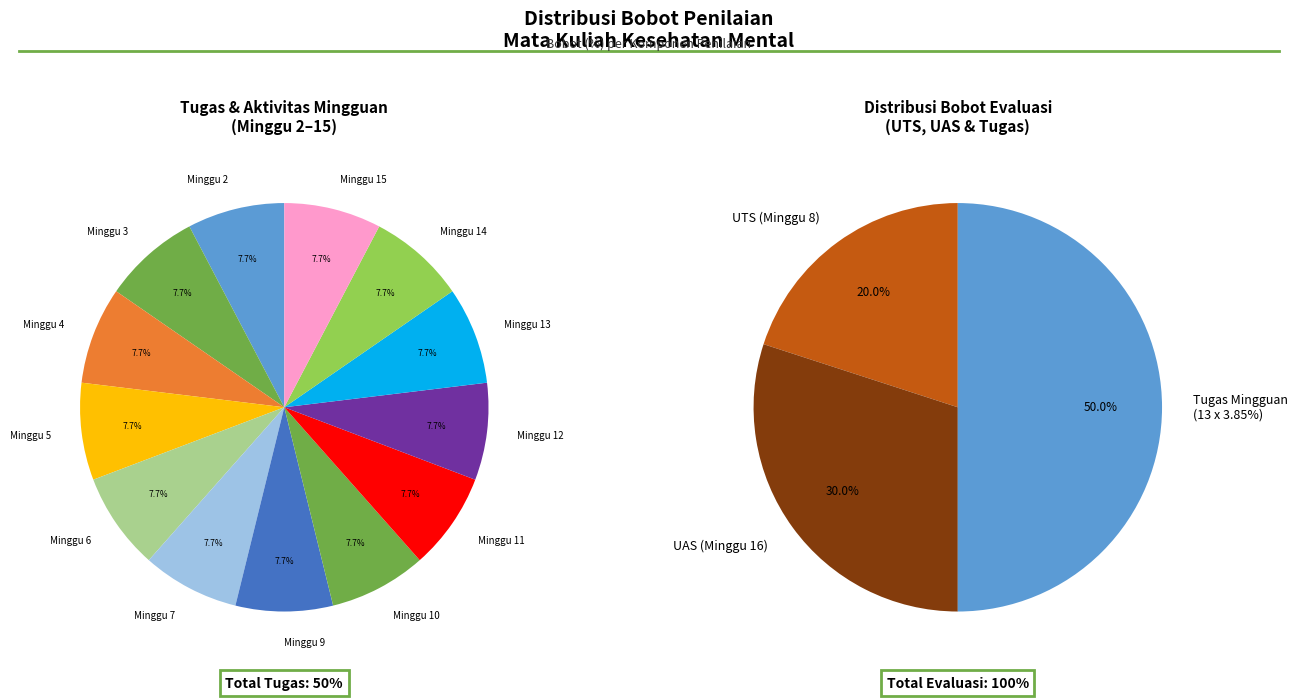

Is there a majority slice in this chart?

No